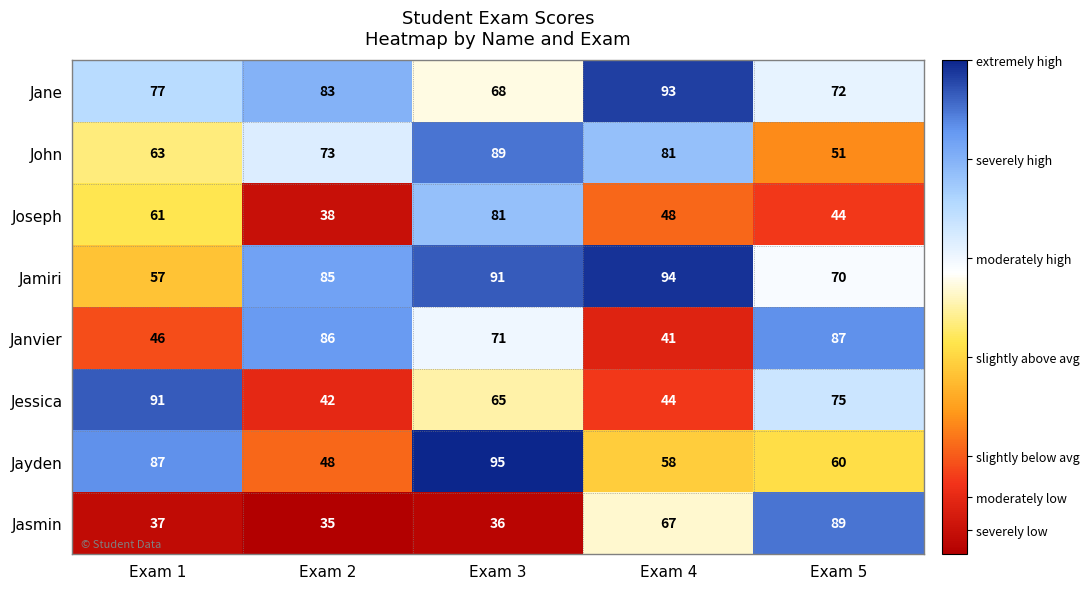

What is the difference between the maximum and minimum values in the Joseph series?

43